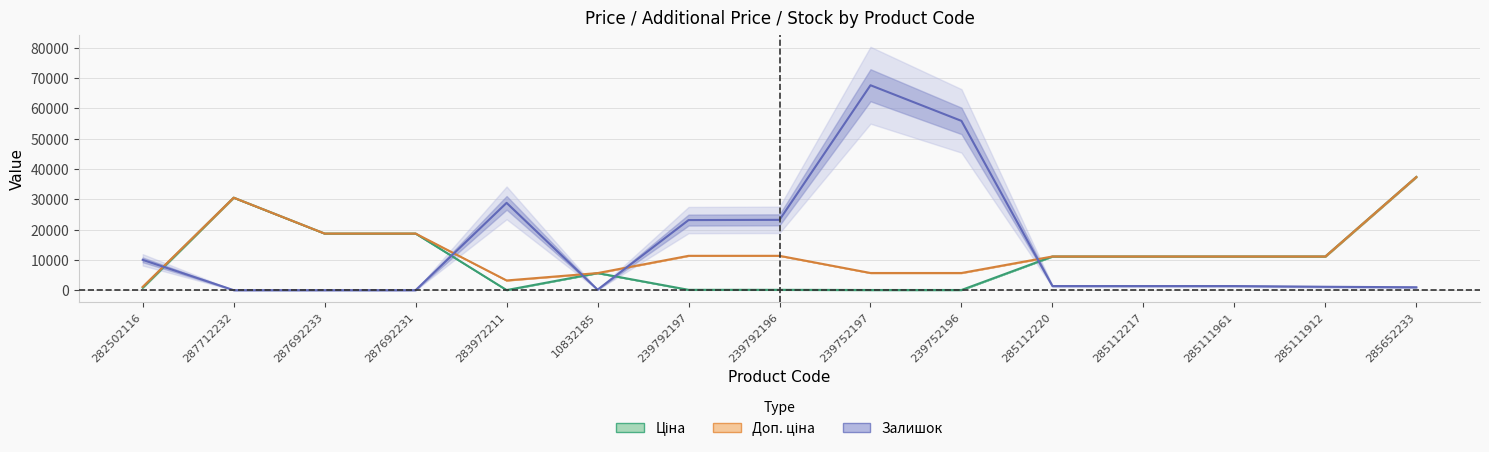

What is the sum of all Доп. ціна values?

193597.4